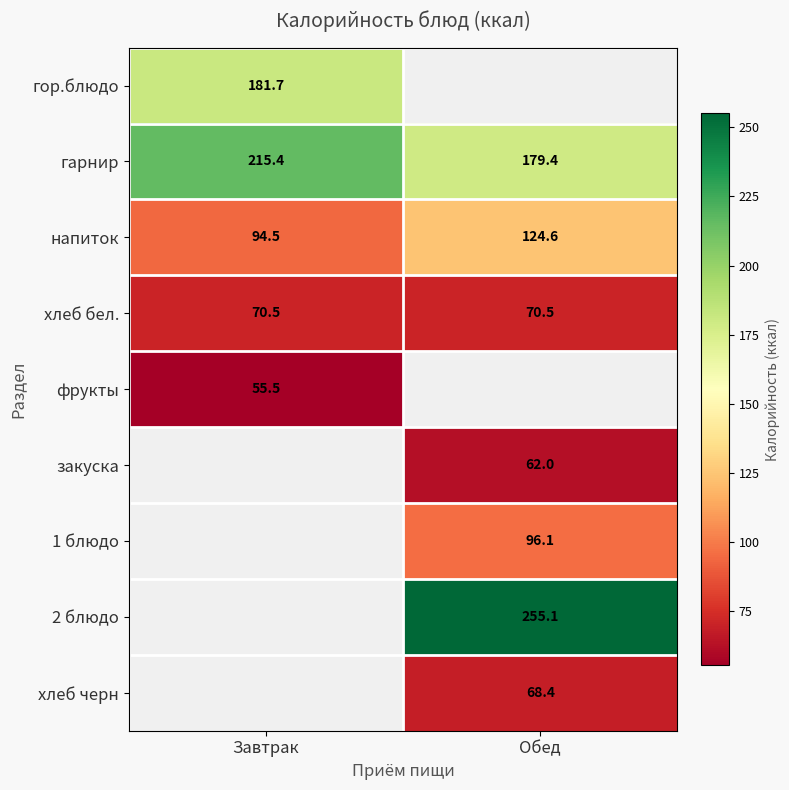

At which label does напиток reach its peak?

Обед